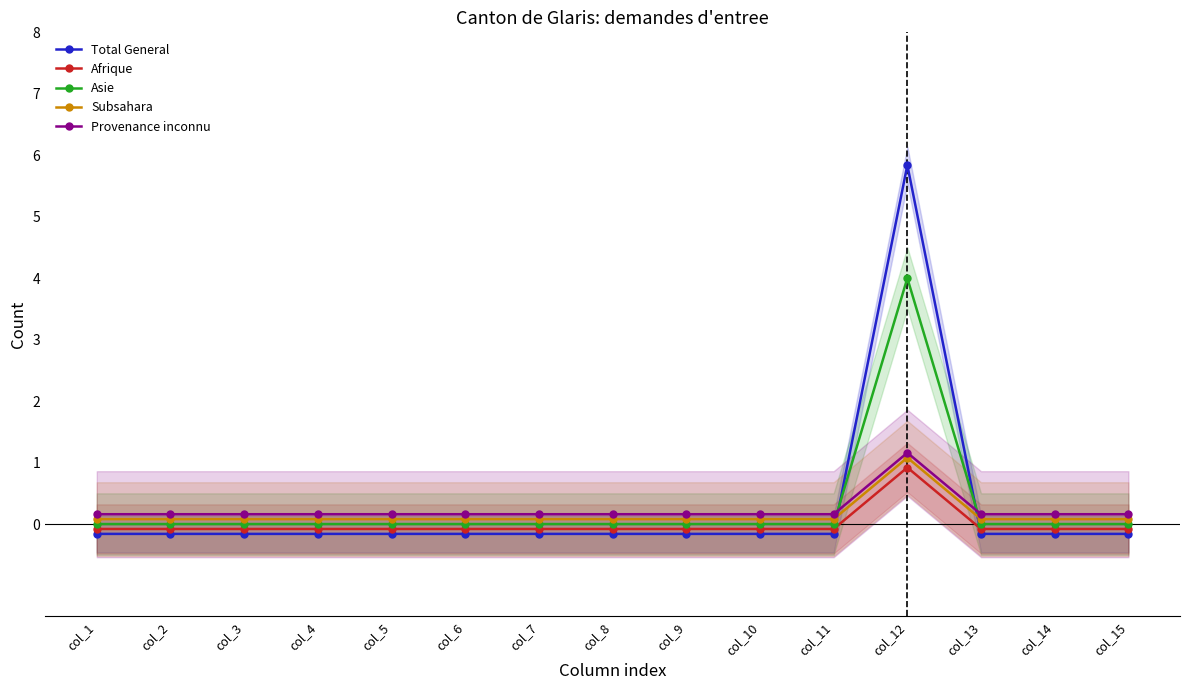

True or false: Subsahara has a value of 0.1 at col_11.

False